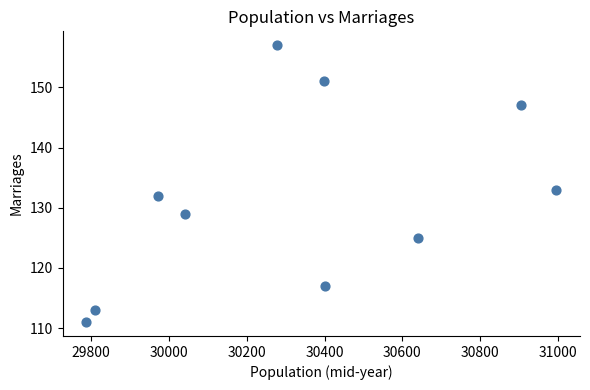

What Y value in the scatter plot is closest to 134?

133